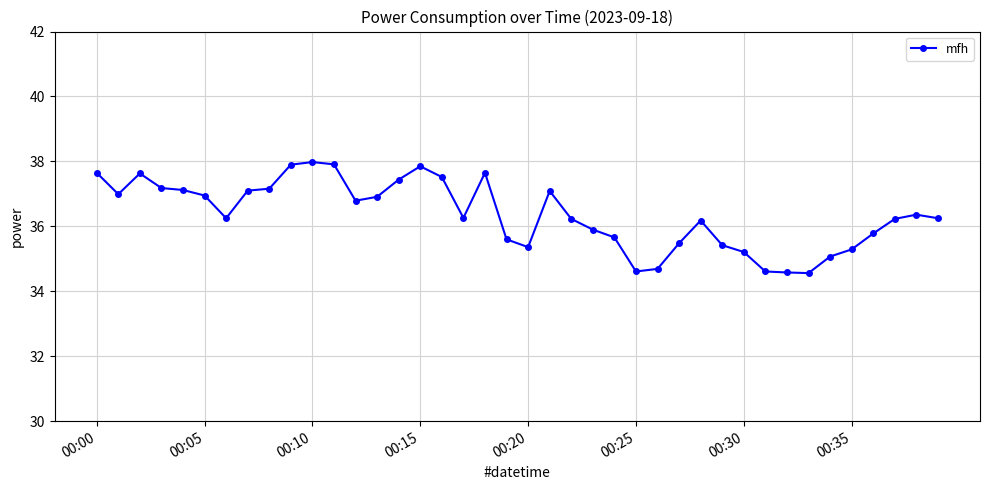

What is the value of the 8th point from the left?

37.1